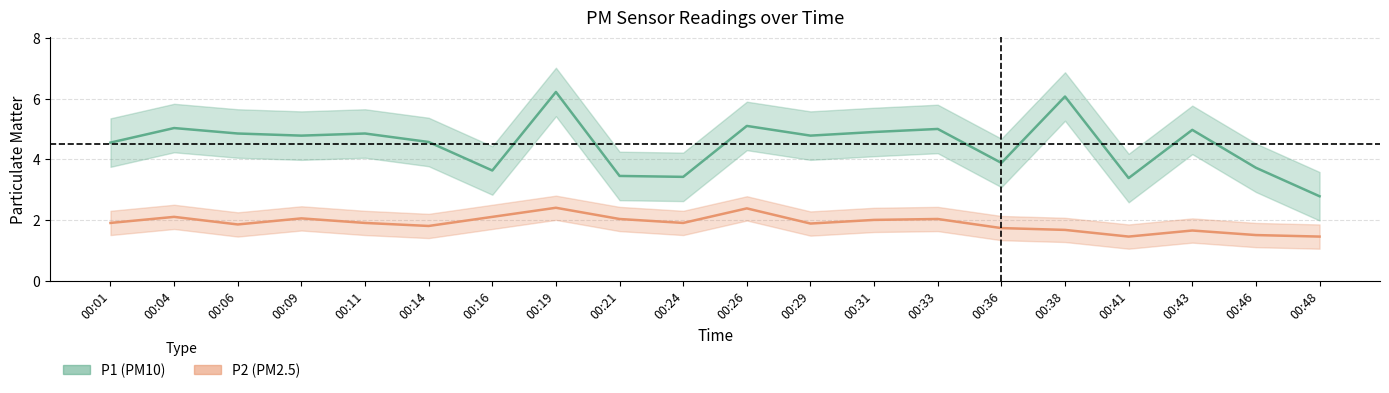

Rank the categories by P1 value from lowest to highest.

00:48, 00:41, 00:24, 00:21, 00:16, 00:46, 00:36, 00:01, 00:14, 00:09, 00:29, 00:06, 00:11, 00:31, 00:43, 00:33, 00:04, 00:26, 00:38, 00:19